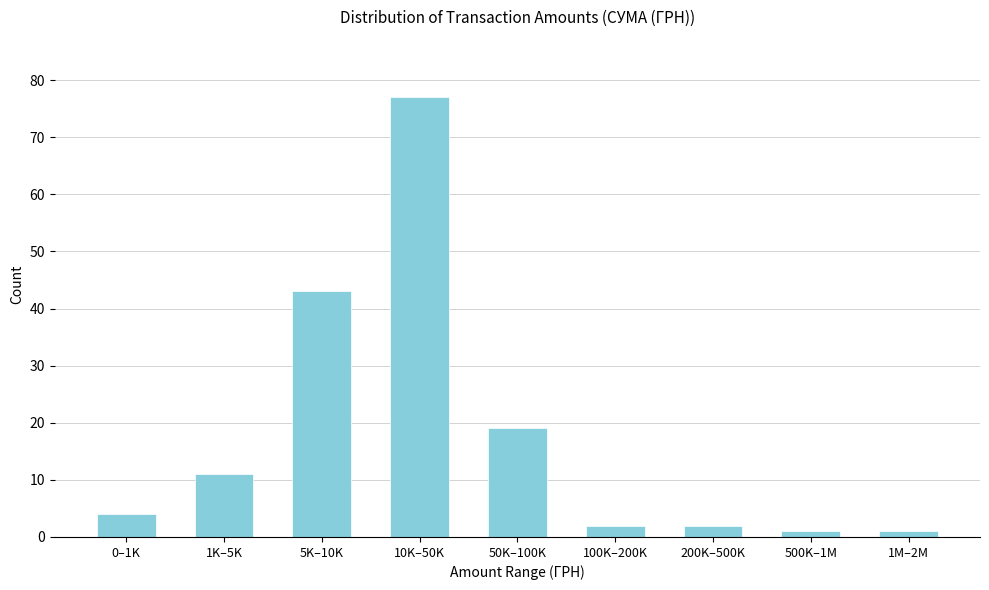

Reading left to right, what are all the values shown in this chart?

4	11	43	77	19	2	2	1	1